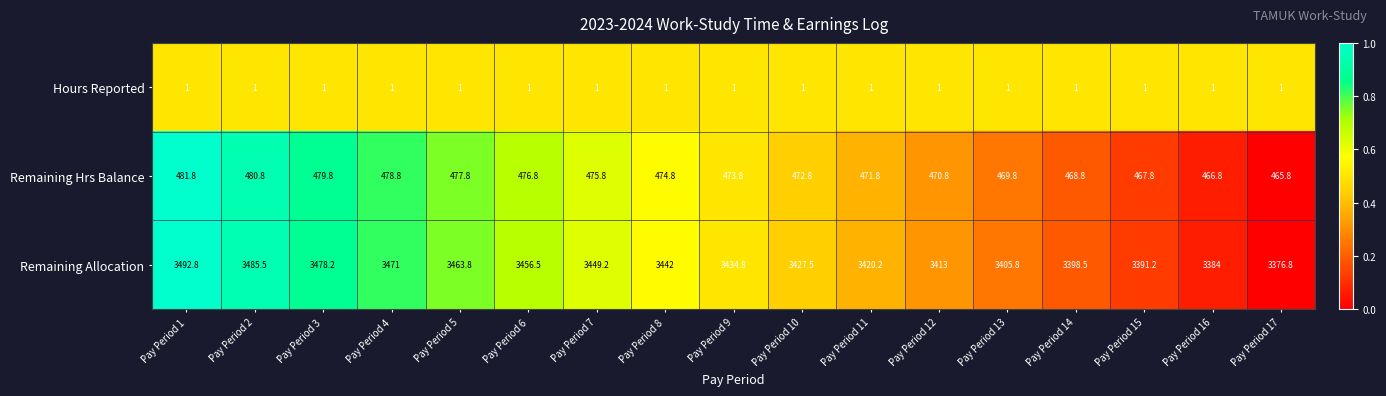

Rank the series at Pay Period 17 from highest to lowest value.

Remaining Allocation, Remaining Hrs Balance, Hours Reported